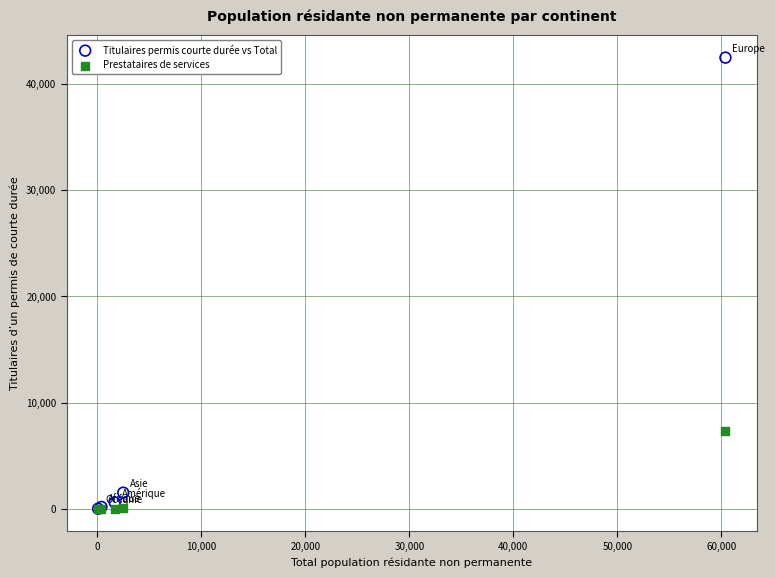

Which series reaches the maximum Y coordinate?

Titulaires permis courte durée vs Total